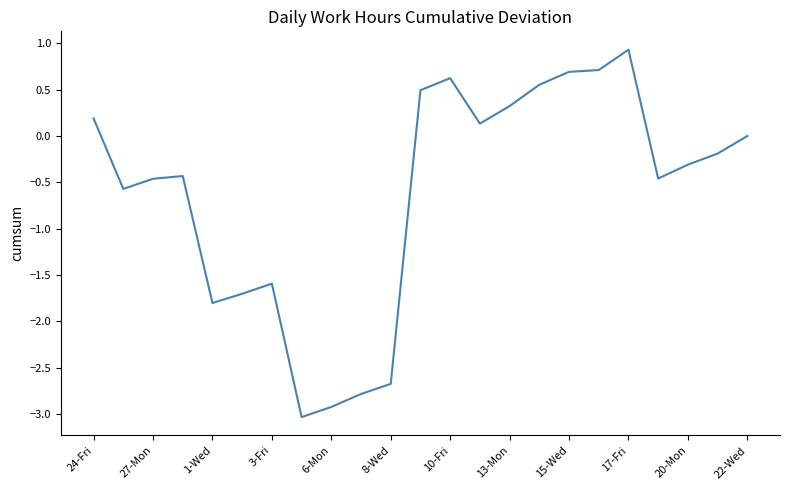

What is the greatest value displayed?

0.9